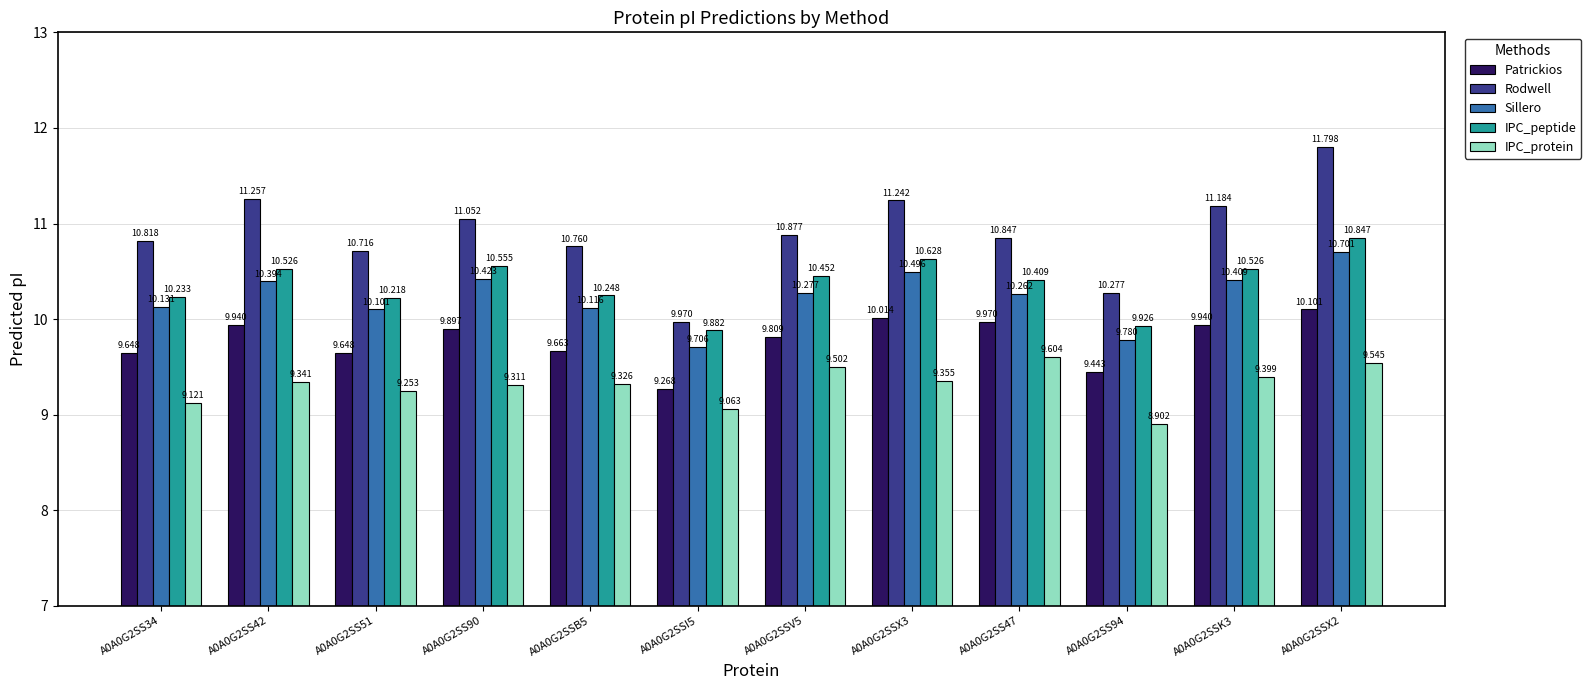

What is the highest value of the IPC_protein series?

9.6